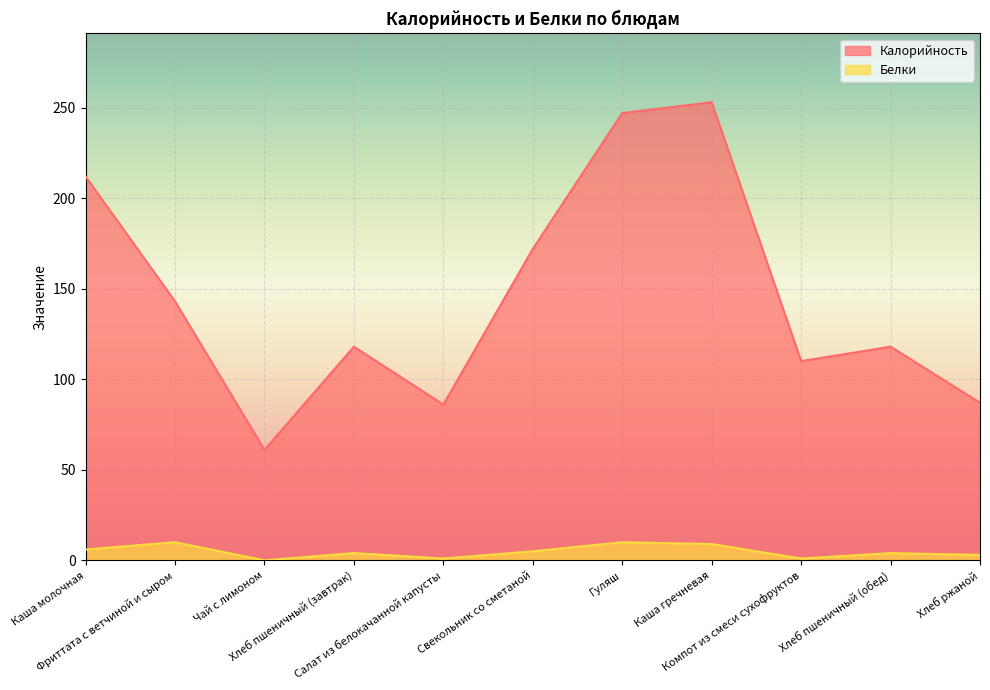

What is the total value across all series at Чай с лимоном?

61